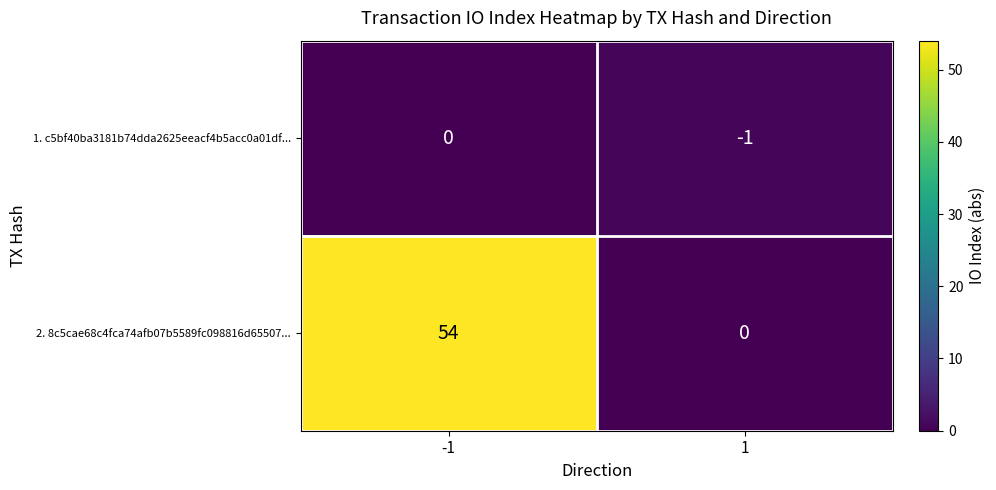

At how many categories does at least one series exceed 32?

1